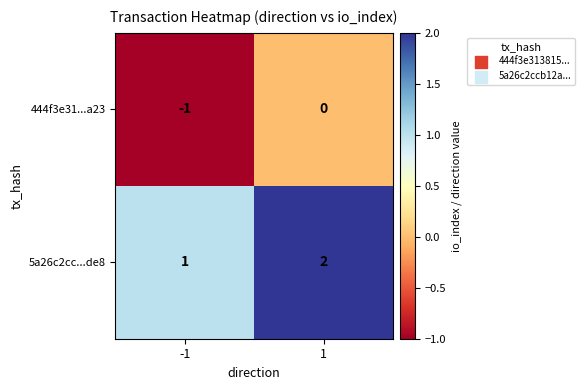

How many distinct data groups are displayed?

2